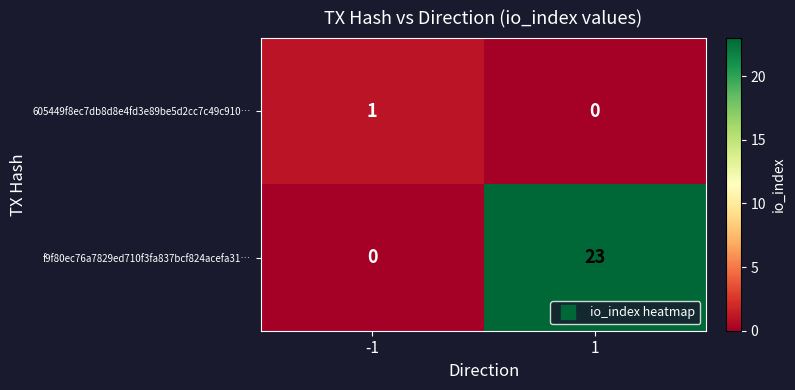

What is the difference between the maximum and minimum values in the f9f80ec76a7829ed710f3fa837bcf824acefa31… series?

23